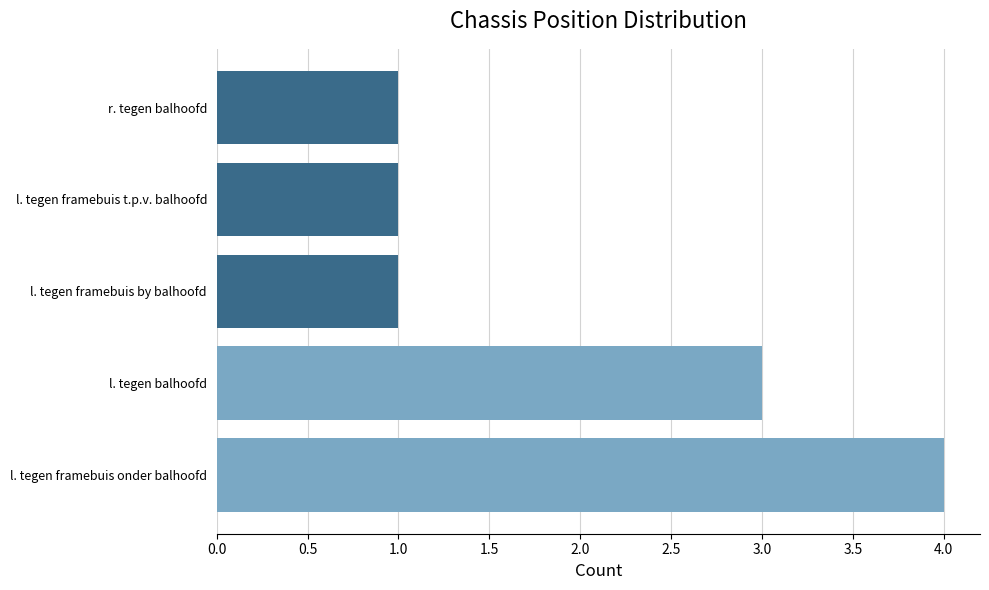

Are the bars horizontal?

Yes